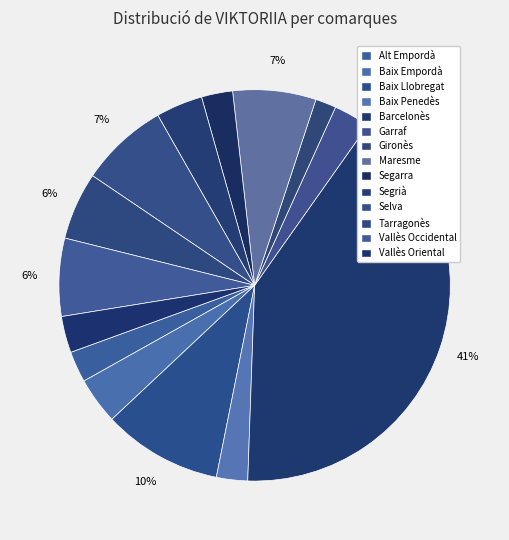

Does any single category account for the majority?

No